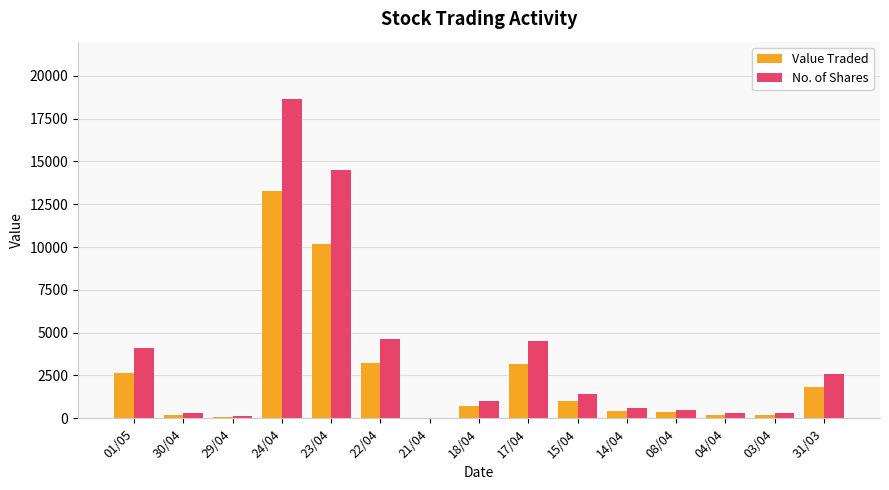

Which series changed the most between 23/04 and 15/04?

No. of Shares